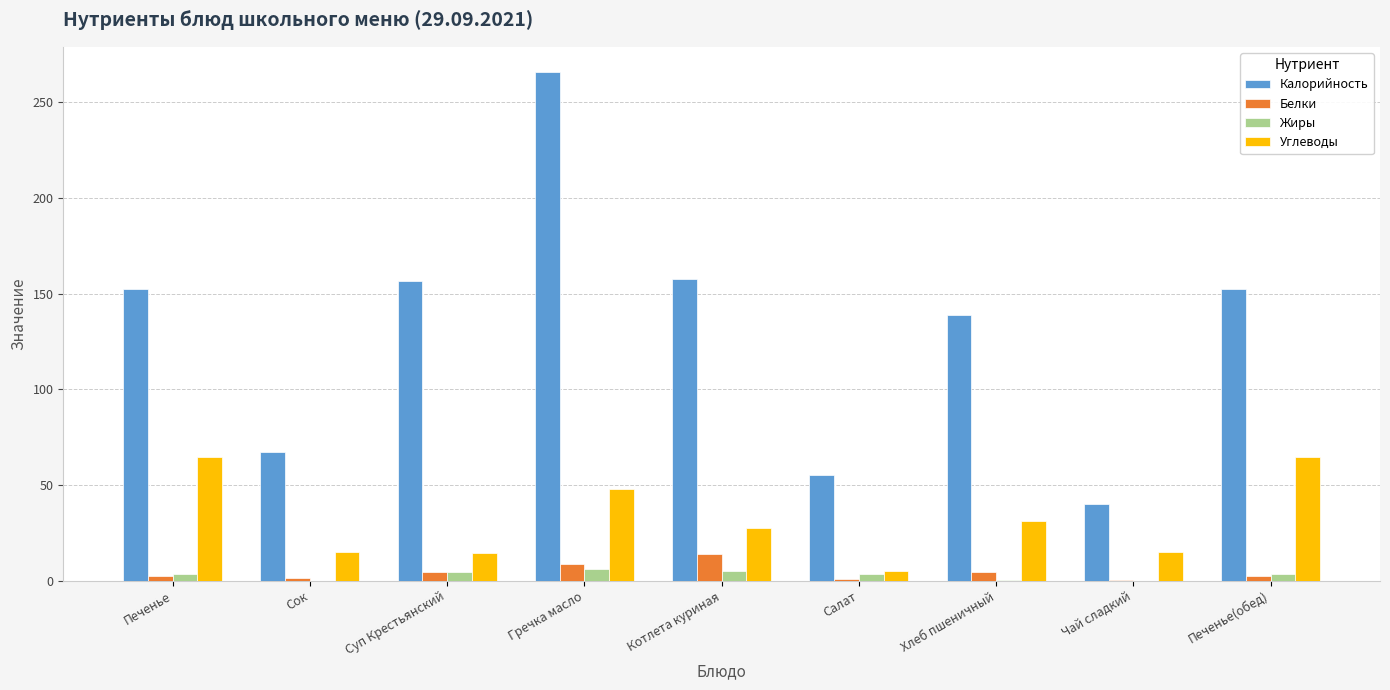

Is it true that Углеводы equals 31.3 at Хлеб пшеничный?

True